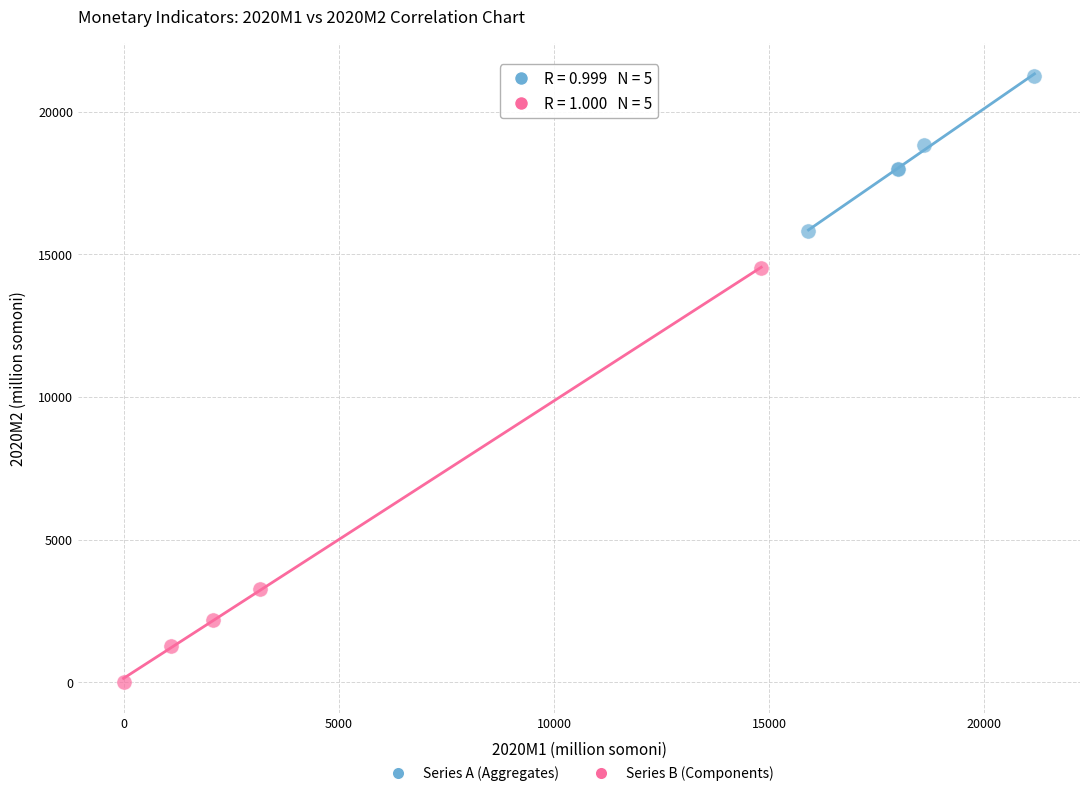

What are all the series names shown in the legend?

Series A (Aggregates), Series B (Components)